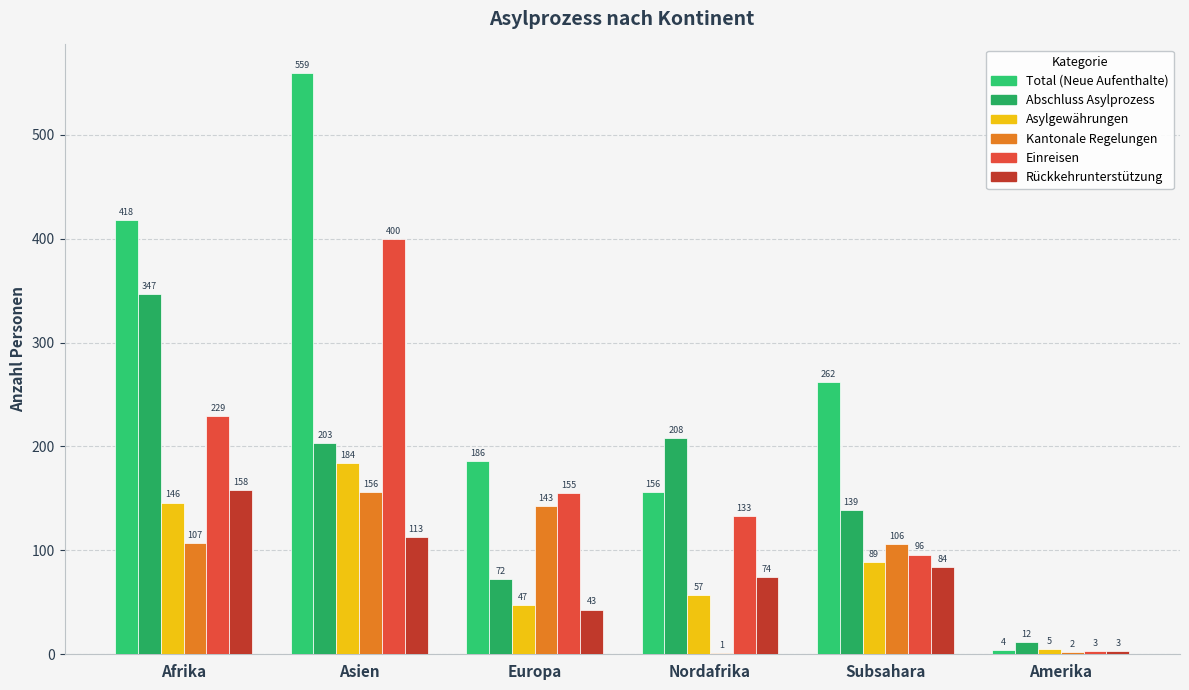

Which series has the widest spread of values?

Total (Neue Aufenthalte)